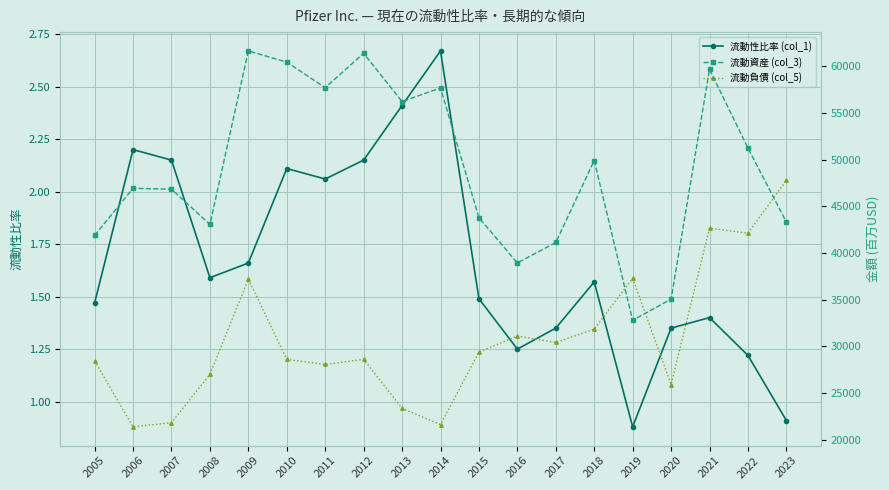

True or false: 流動資産 (col_3) has more than 2 interior local peaks.

True